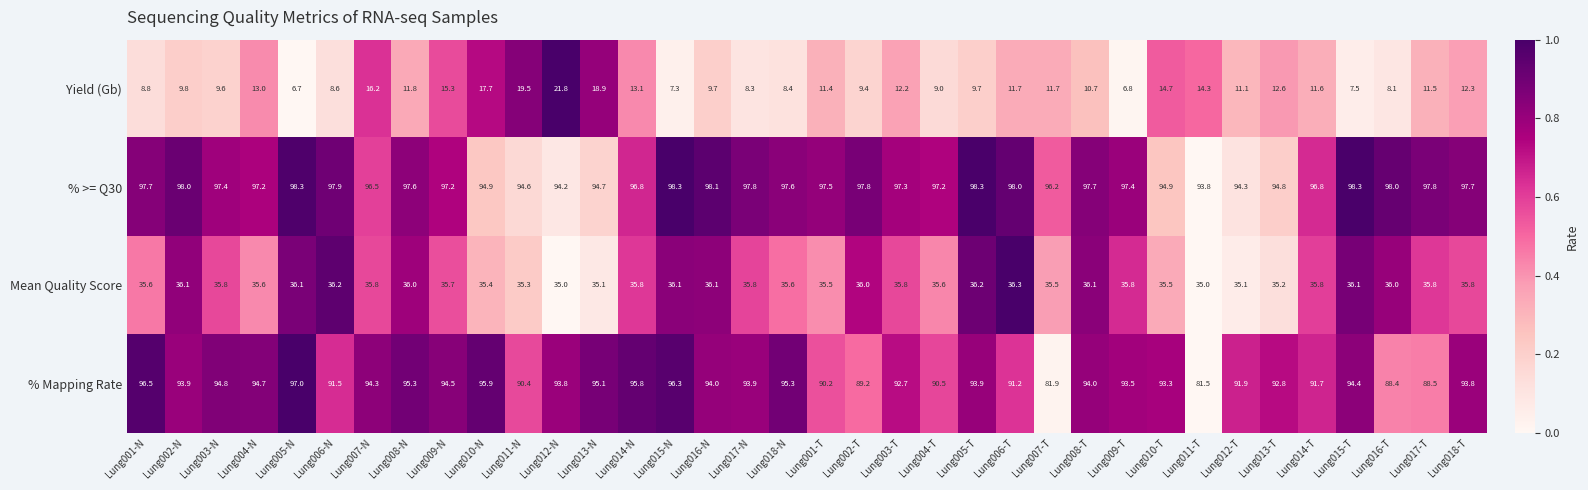

Is it true that Yield (Gb) equals 9.9 at Lung015-T?

False